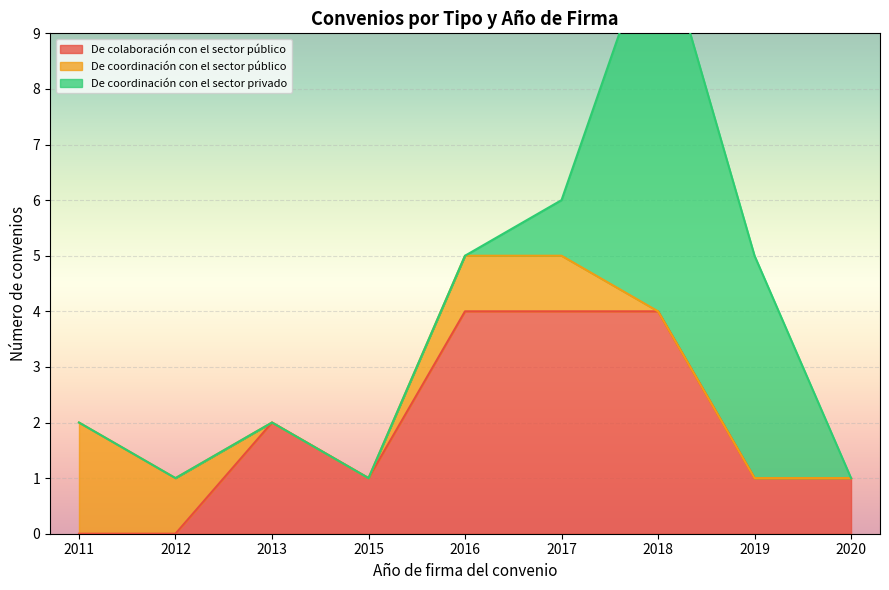

Is the value of De colaboración con el sector público at 2013 greater than the value of De coordinación con el sector público at 2019?

Yes